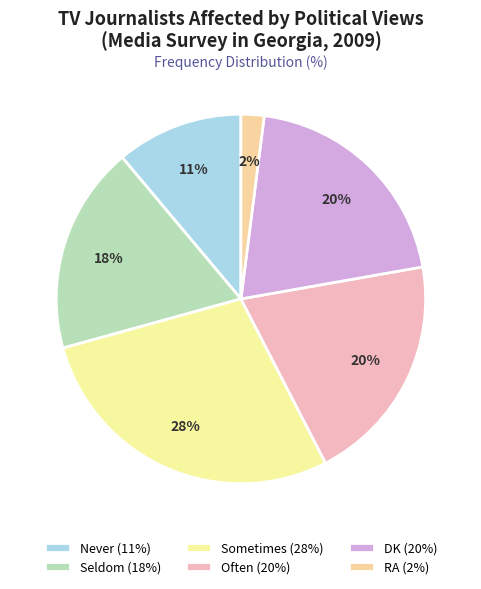

Is there any slice that represents more than half of the pie?

No